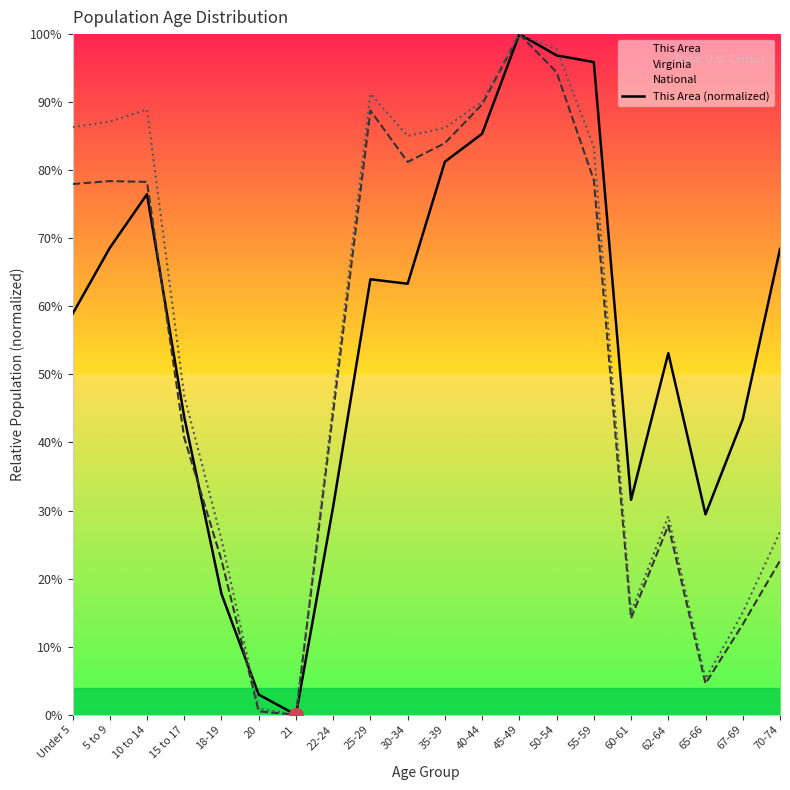

How many values in the Virginia (normalized) series are below 77?

10